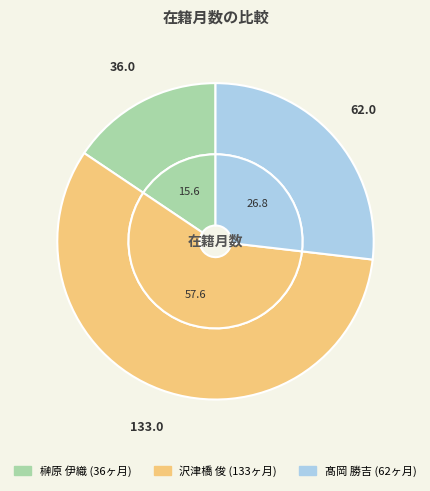

Rank the categories by value from highest to lowest.

沢津橋 俊, 髙岡 勝吉, 榊原 伊織